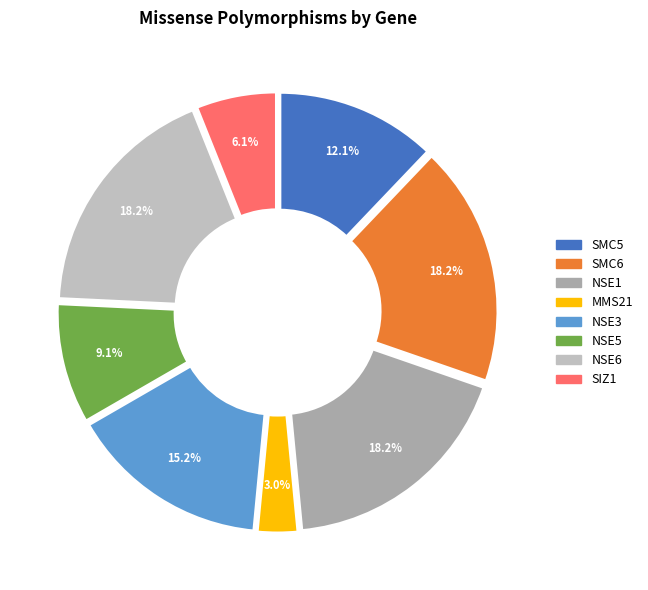

Approximately how many times larger is the value at SMC5 compared to NSE1?

0.7